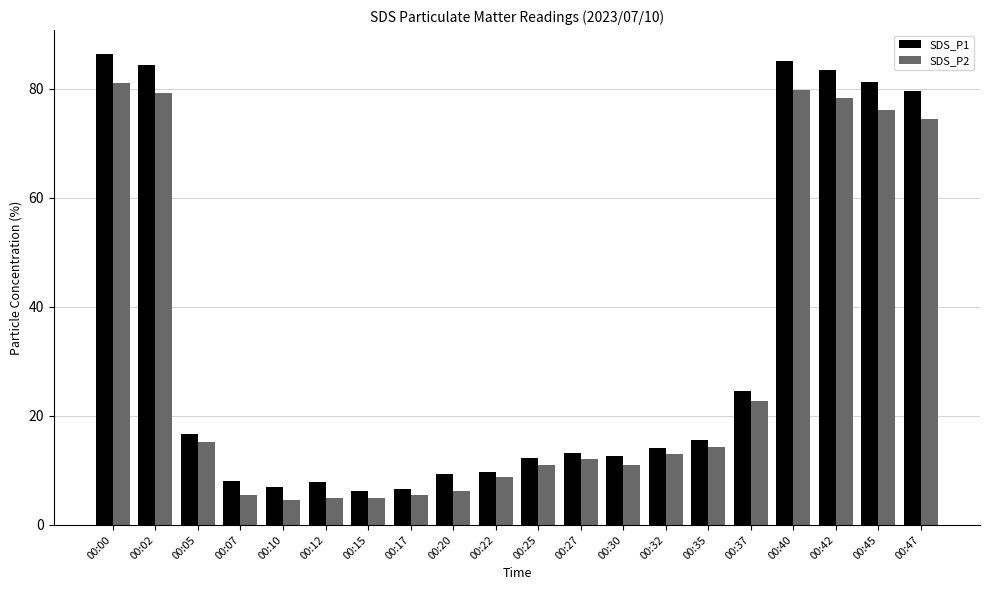

Which series has the widest spread of values?

SDS_P1